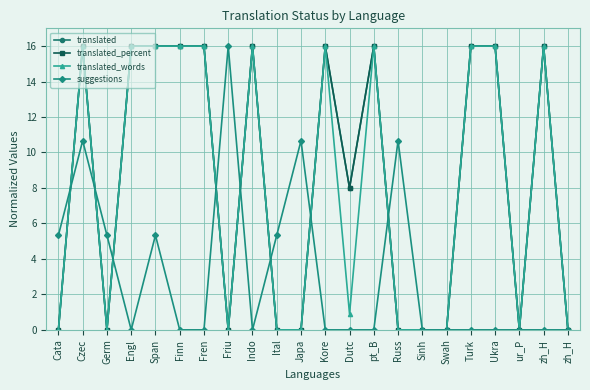

How many values in the translated series are below 16?

11